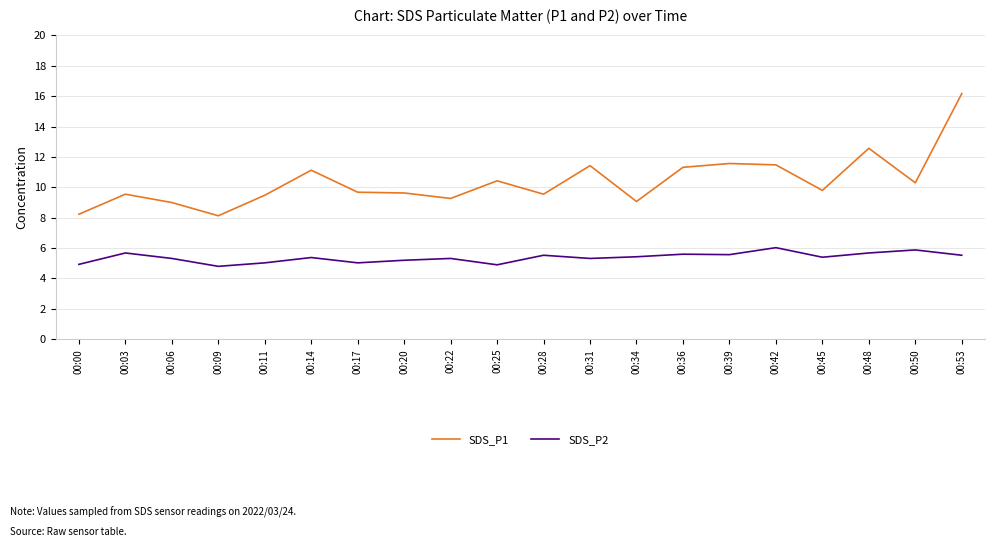

Which series has the largest total across all categories?

SDS_P1